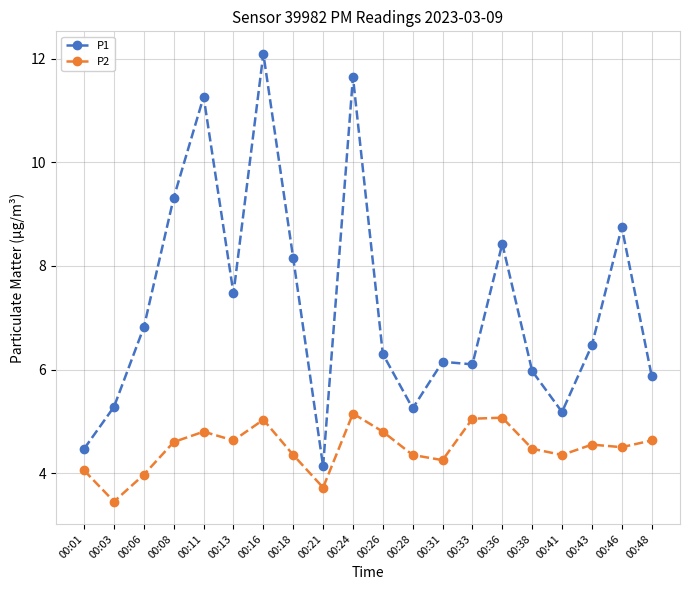

True or false: P1 and P2 intersect in this chart.

False